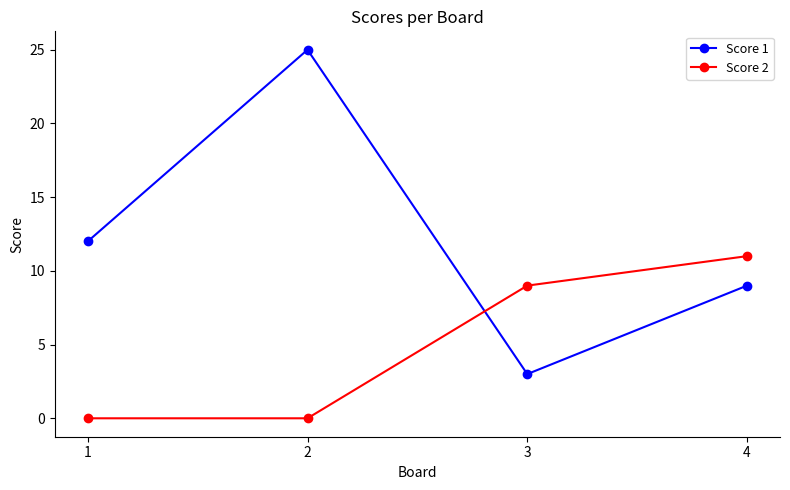

Which series has the largest total across all categories?

Score 1